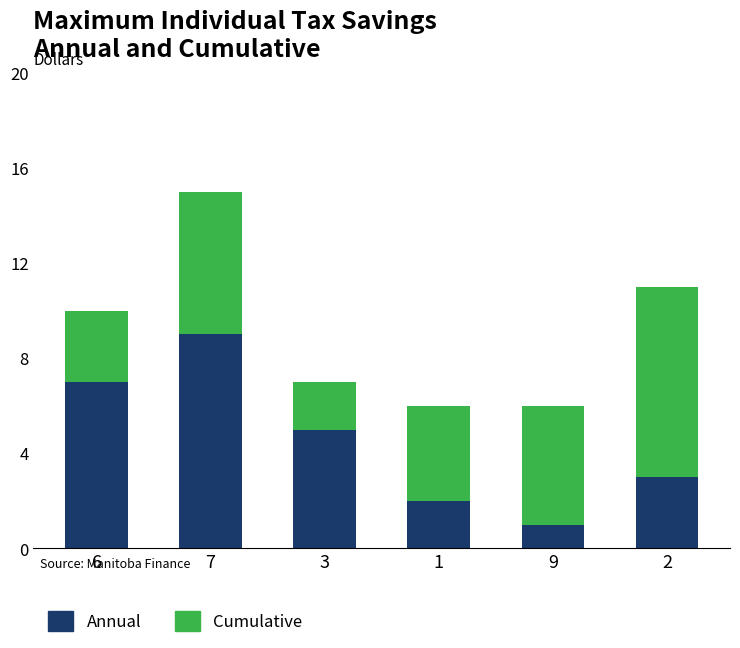

The value of Annual at 1 is 2. True or false?

True